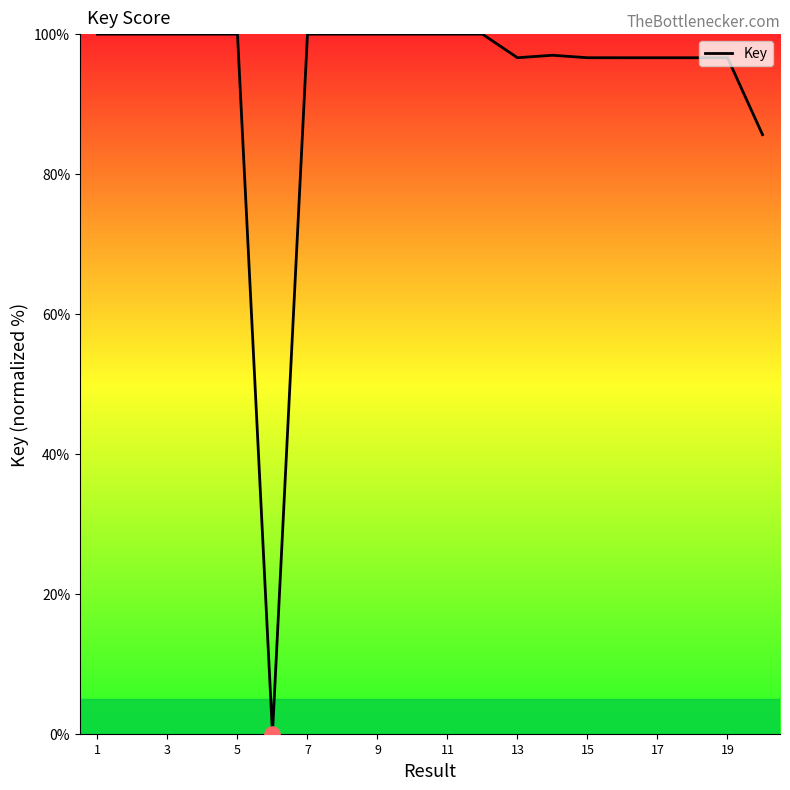

What is the maximum value shown in the chart?

100.0